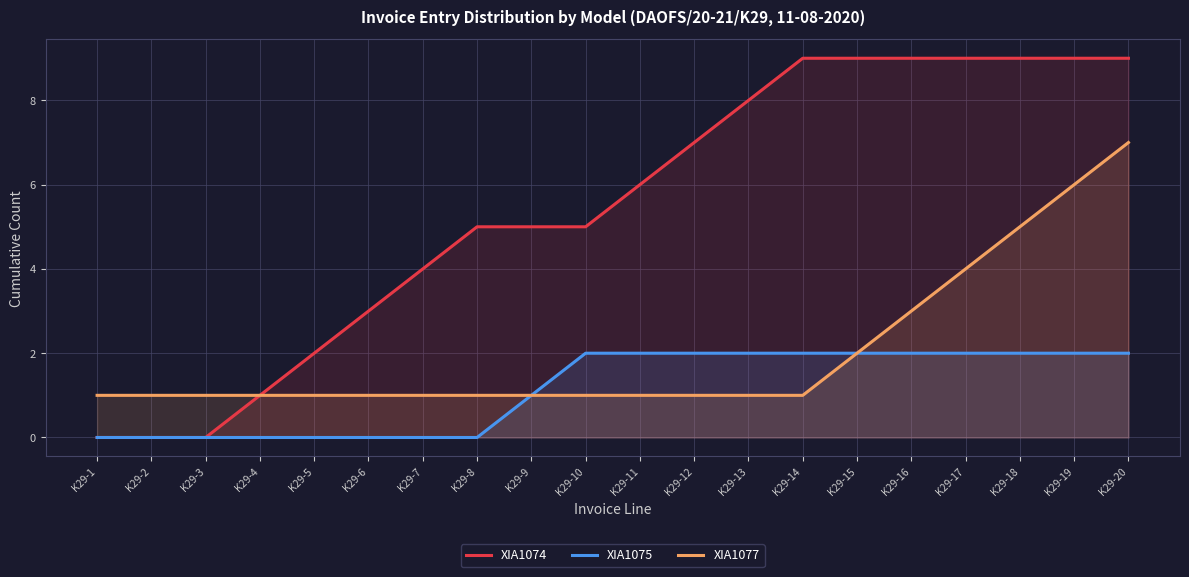

Is the value of XIA1077 at K29-13 greater than the value of XIA1075 at K29-18?

No